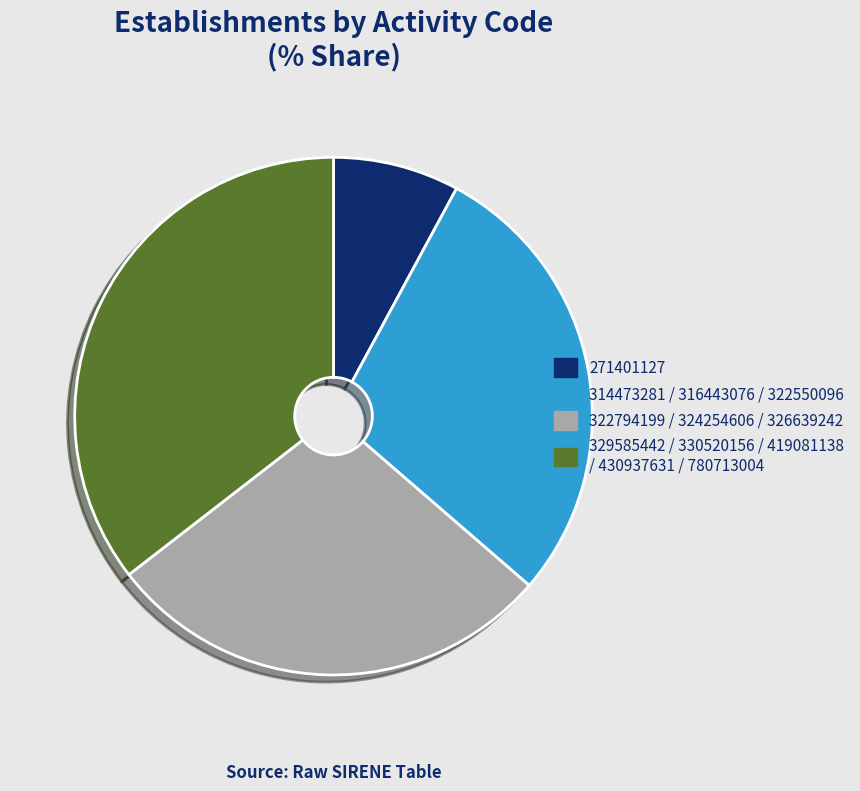

True or false: 271401127 accounts for 8% of the total.

True